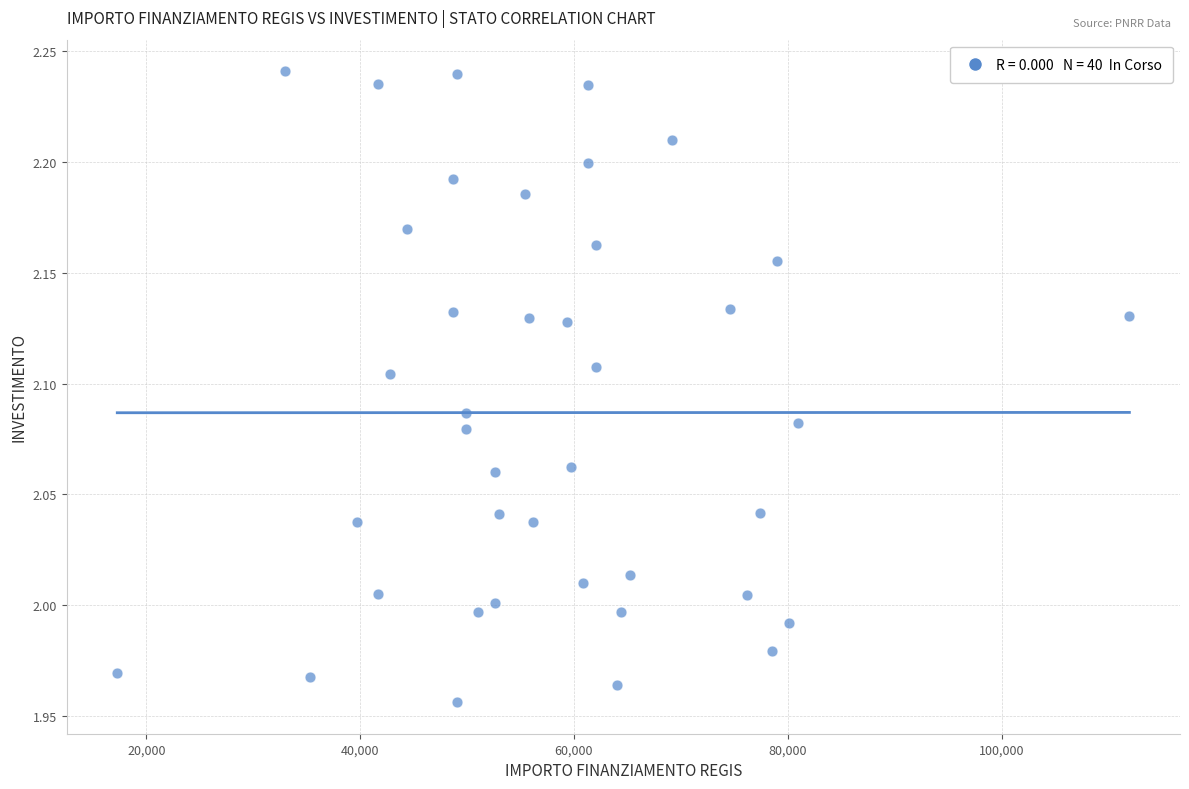

What is the range of Y values (max minus min)?

0.3